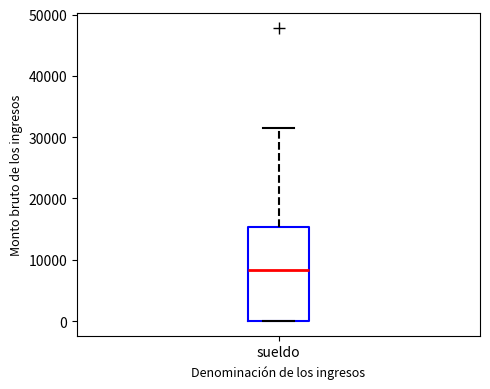

Where does the median line of the box for sueldo sit on the y-axis? The values are not printed on the chart, so give them approximately, as read against the axis.

8000